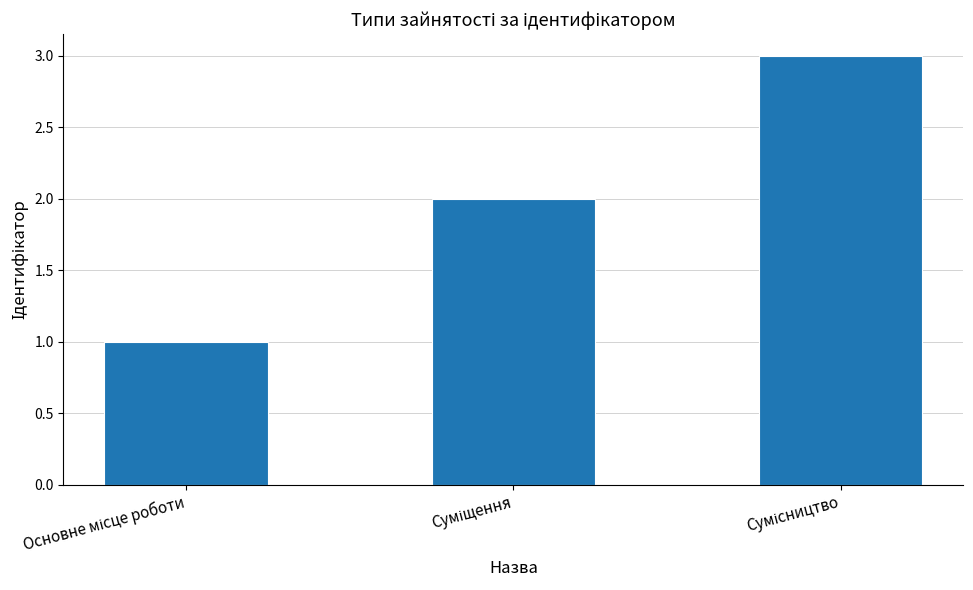

What is the sum of all values?

6